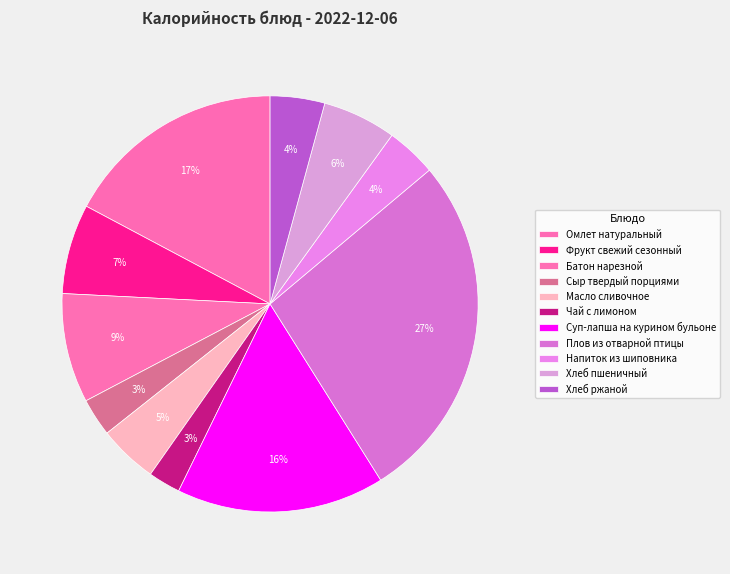

What is the total percentage of Сыр твердый порциями and Хлеб ржаной?

7.2%